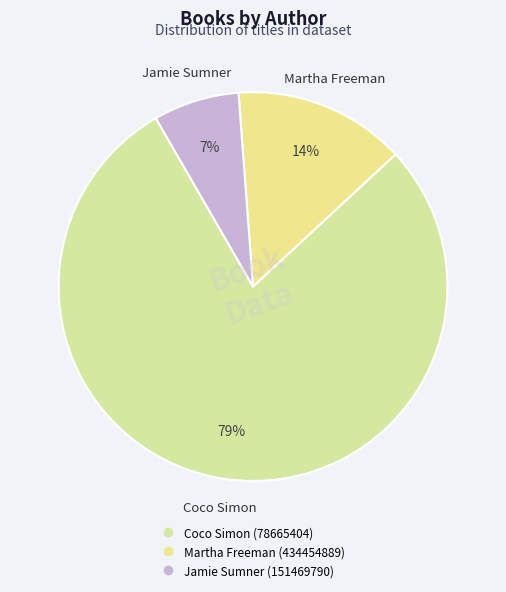

Is it true that Jamie Sumner (151469790) is 7% of the pie?

True